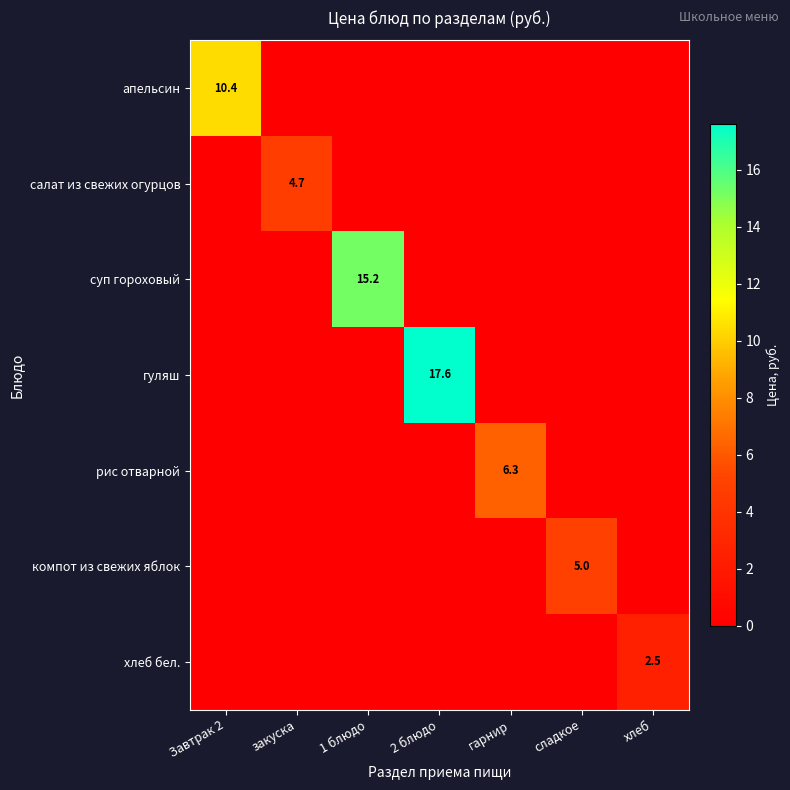

How many categories are shown in the chart?

7